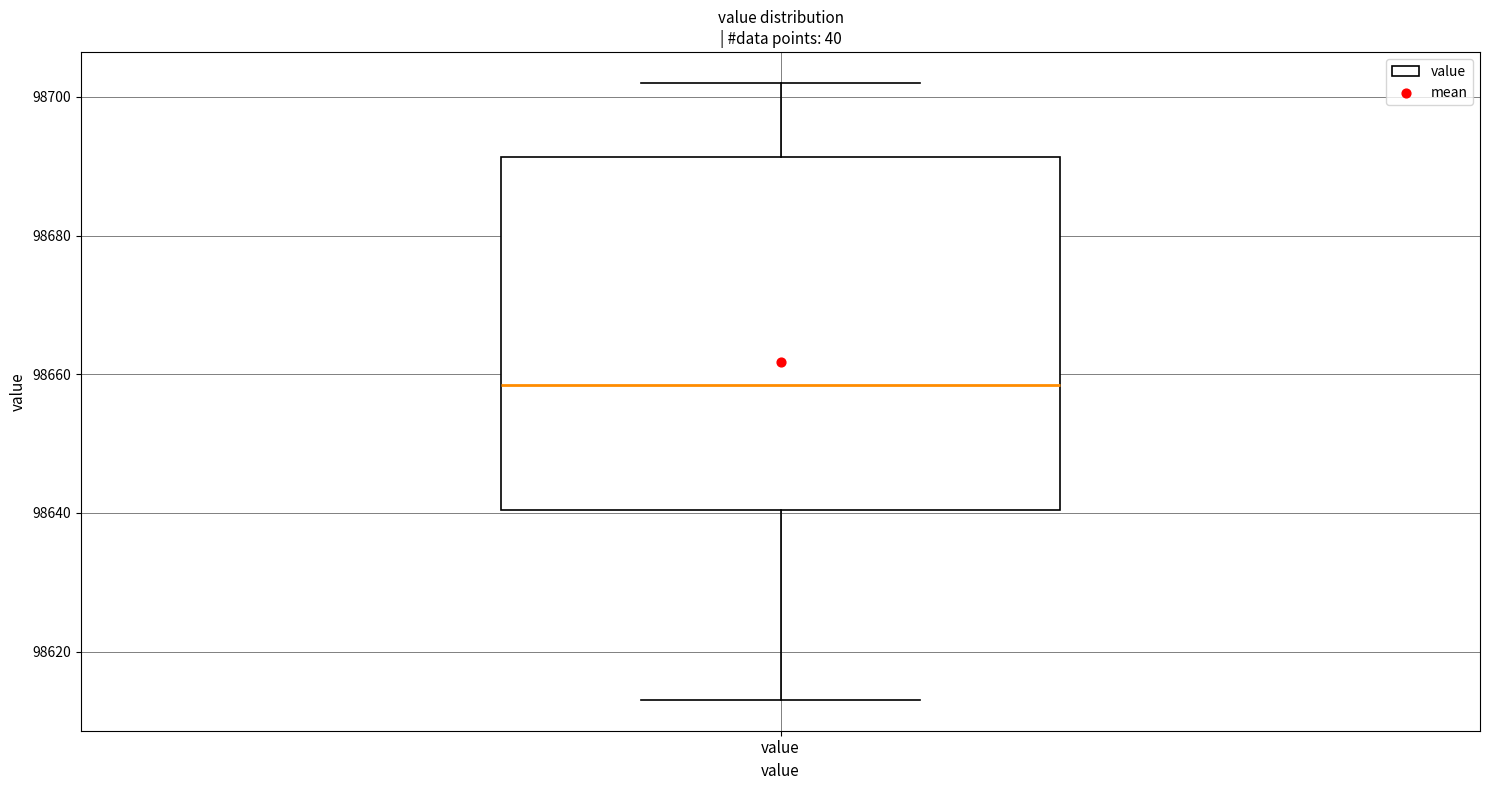

Transcribe this box plot: give where the median line is, the range the box spans, and where the two whiskers end, as read against the y-axis. The values are not printed on the chart, so give them approximately, as read against the axis.

median 98658, box 98640 to 98692, whiskers 98614 to 98702